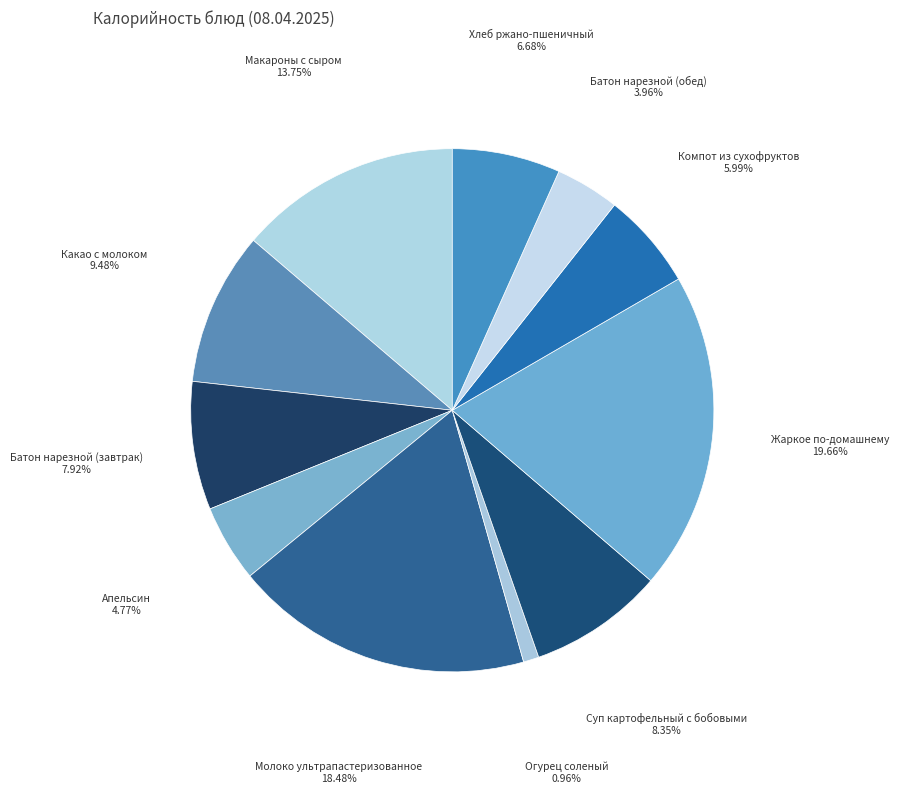

How many slices are in this pie chart?

11